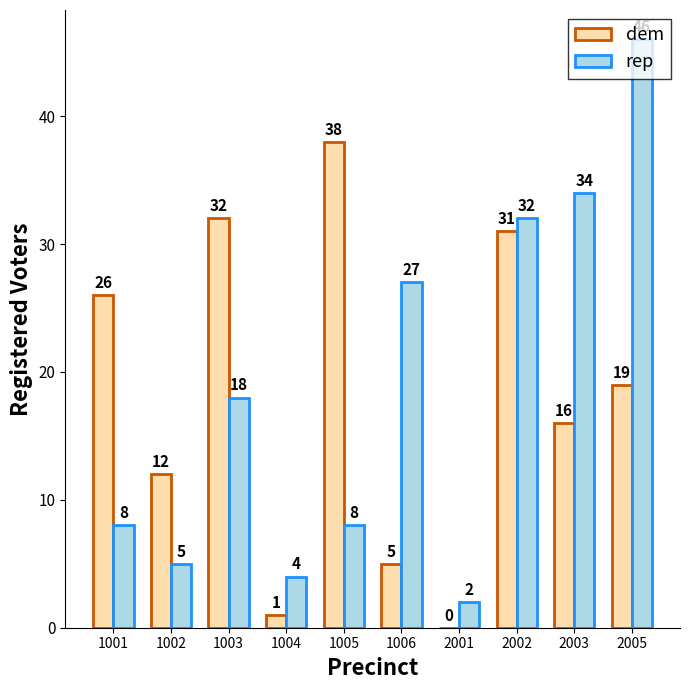

What is the sum of all rep values?

184